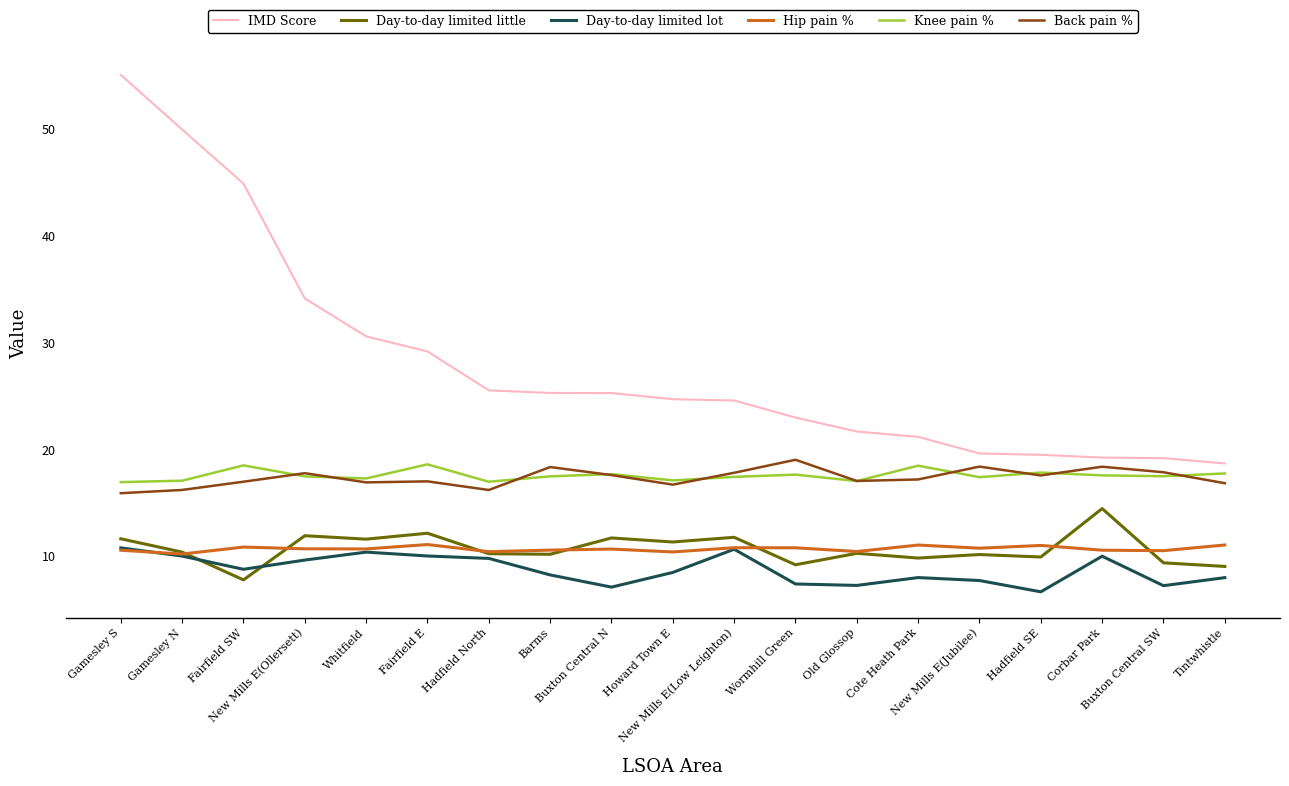

Which series changed the most between Whitfield and Tintwhistle?

IMD Score